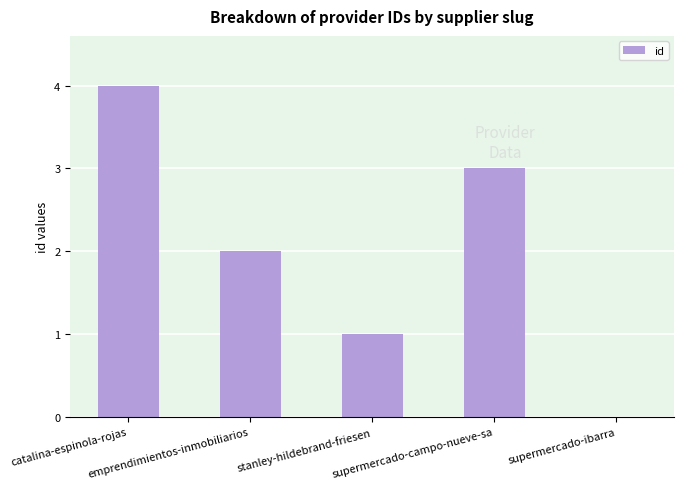

Are the bars horizontal?

No